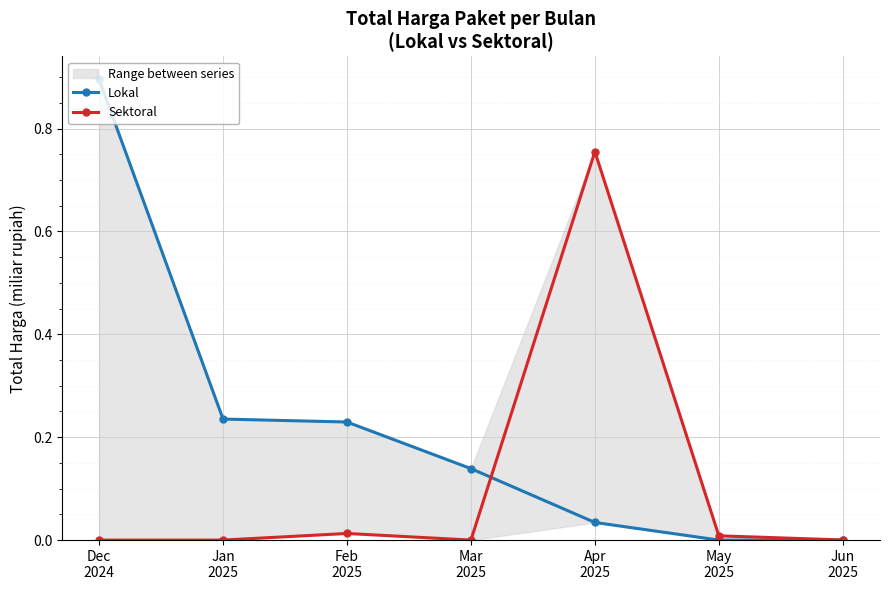

What position from the right is May
2025?

2